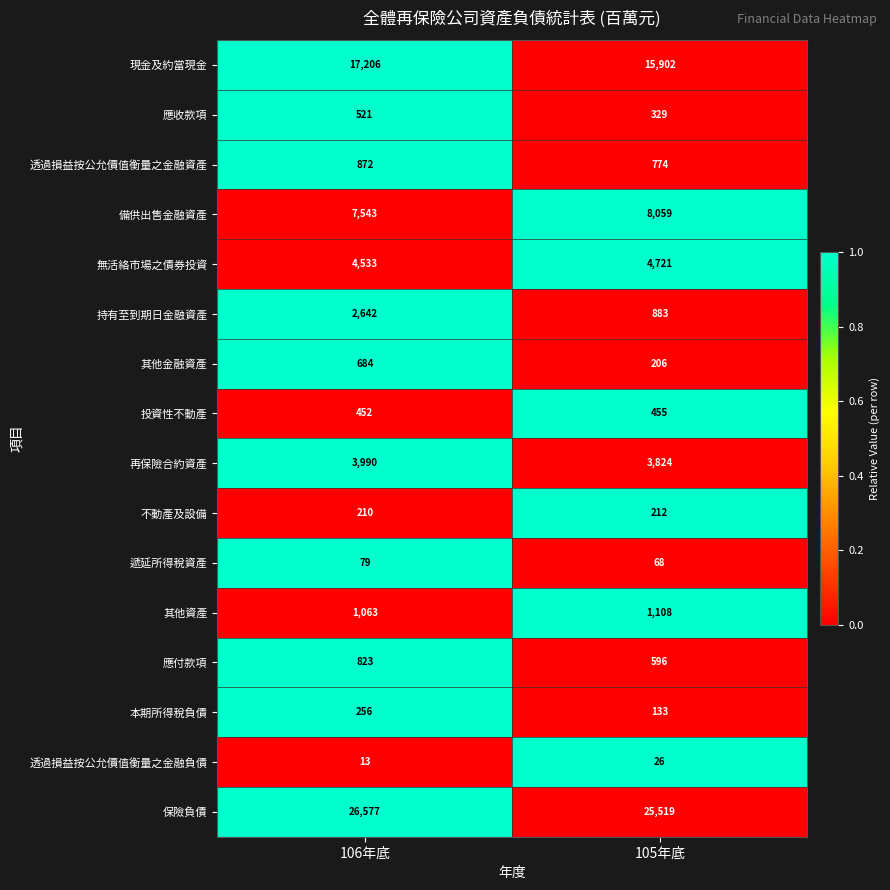

Which series has the largest range (max minus min)?

持有至到期日金融資產